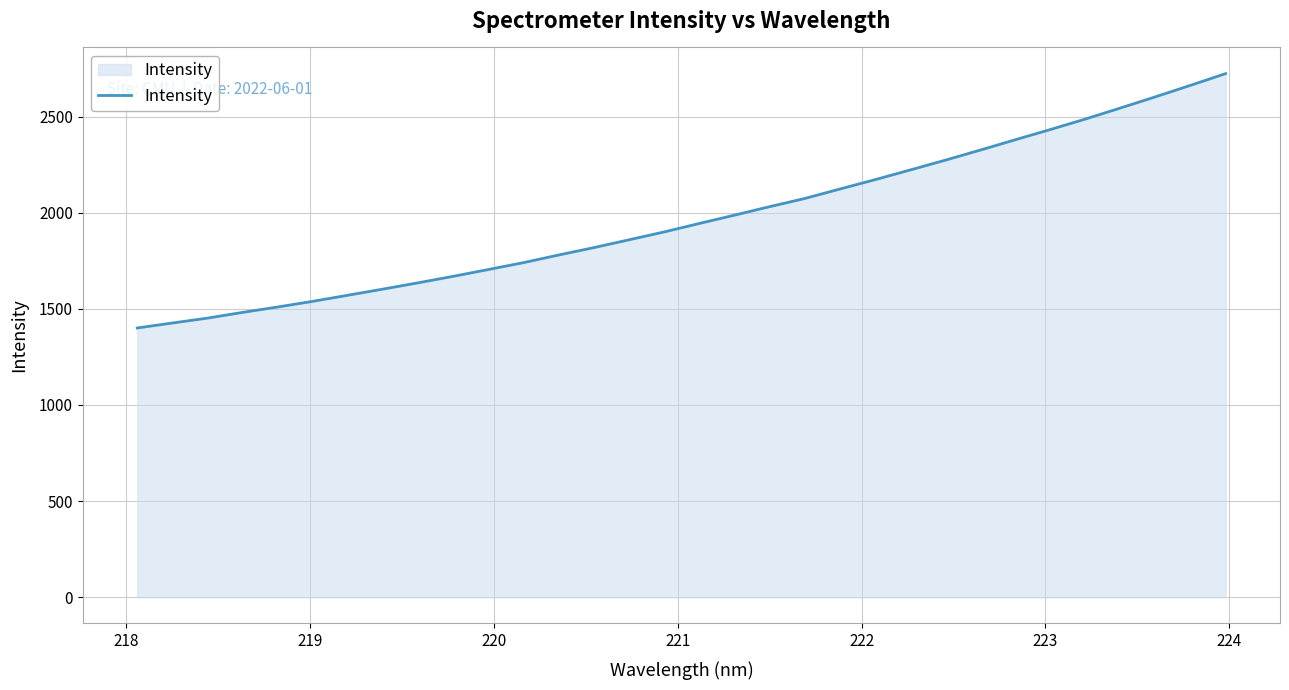

What is the smallest value displayed?

1400.5